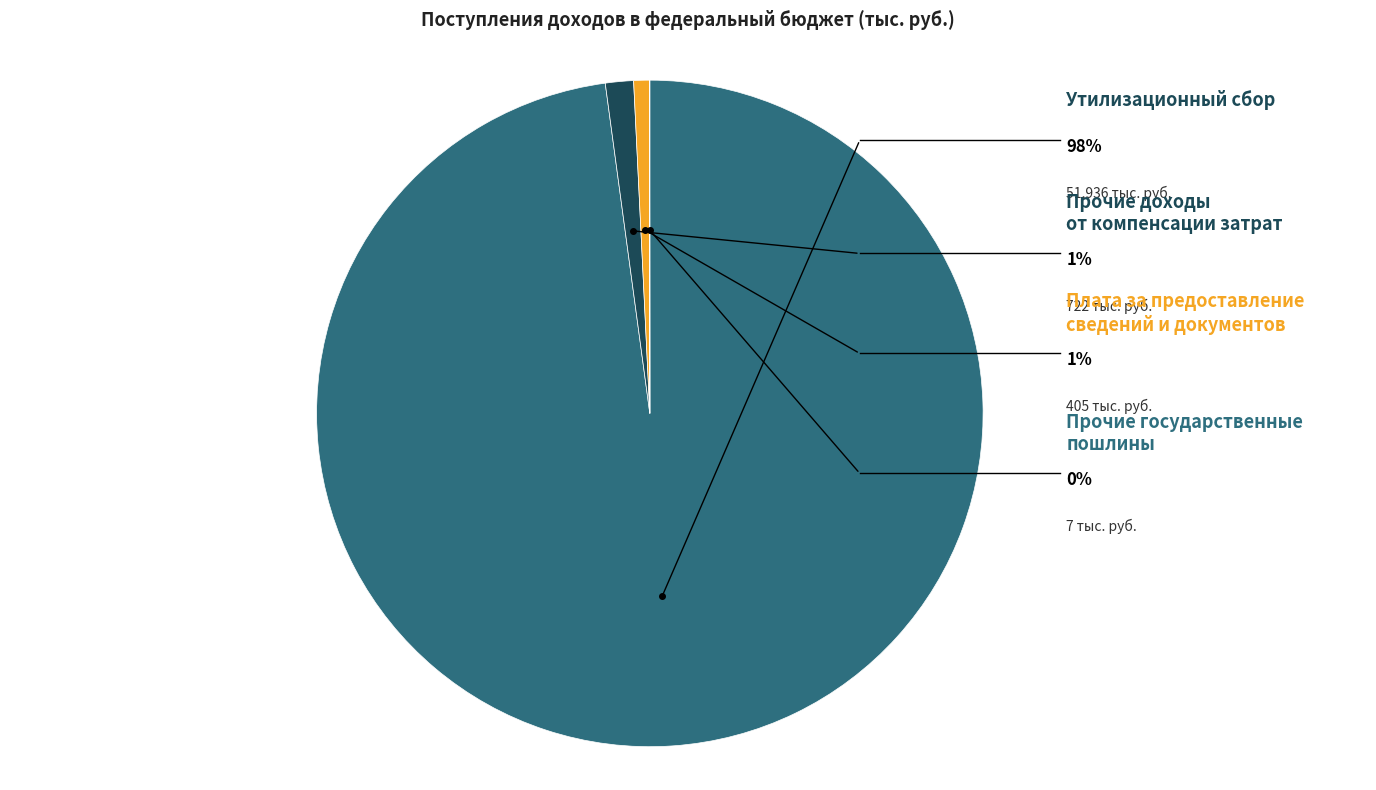

What percentage do Прочие доходы от компенсации затрат and Прочие государственные пошлины together represent?

1.4%